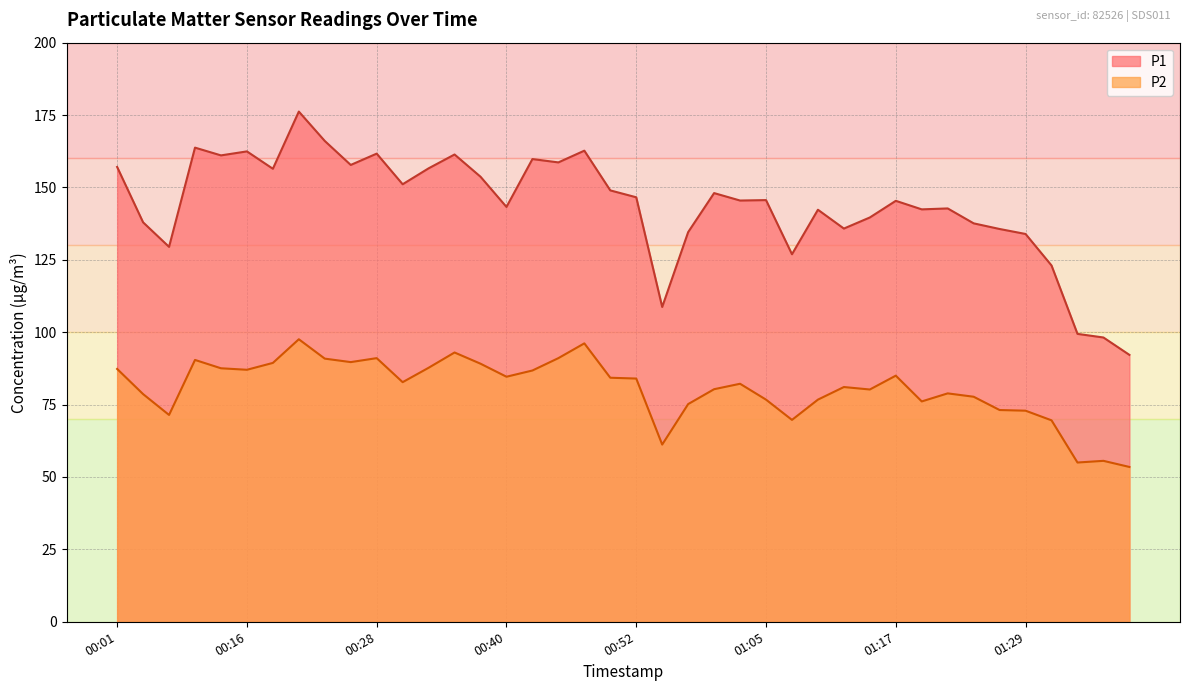

How many categories are shown in the chart?

40